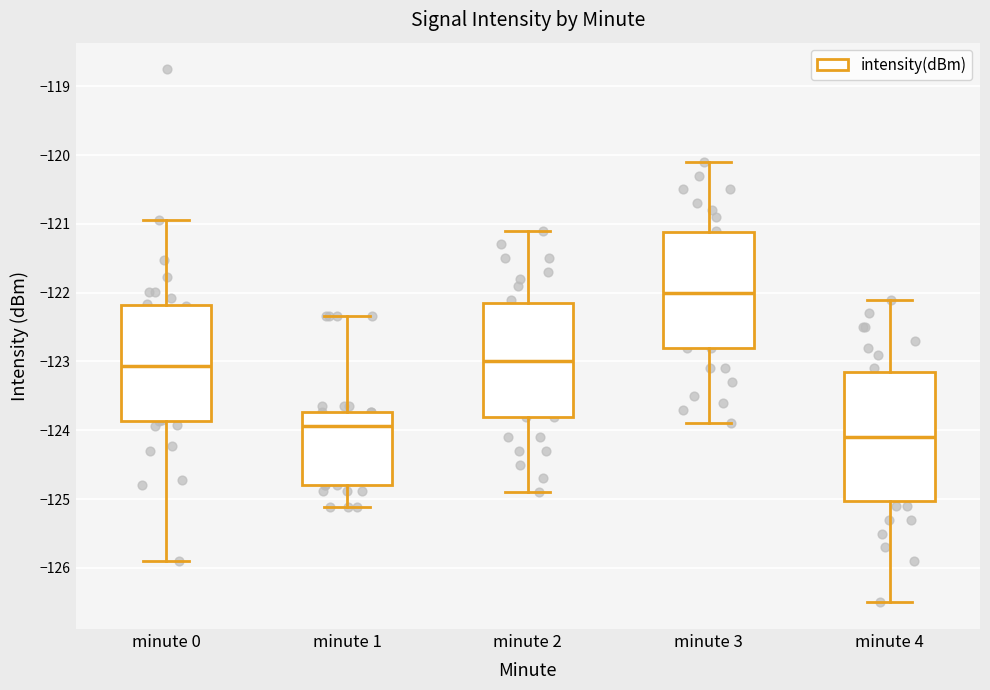

Which box's median line is the lowest?

minute 4